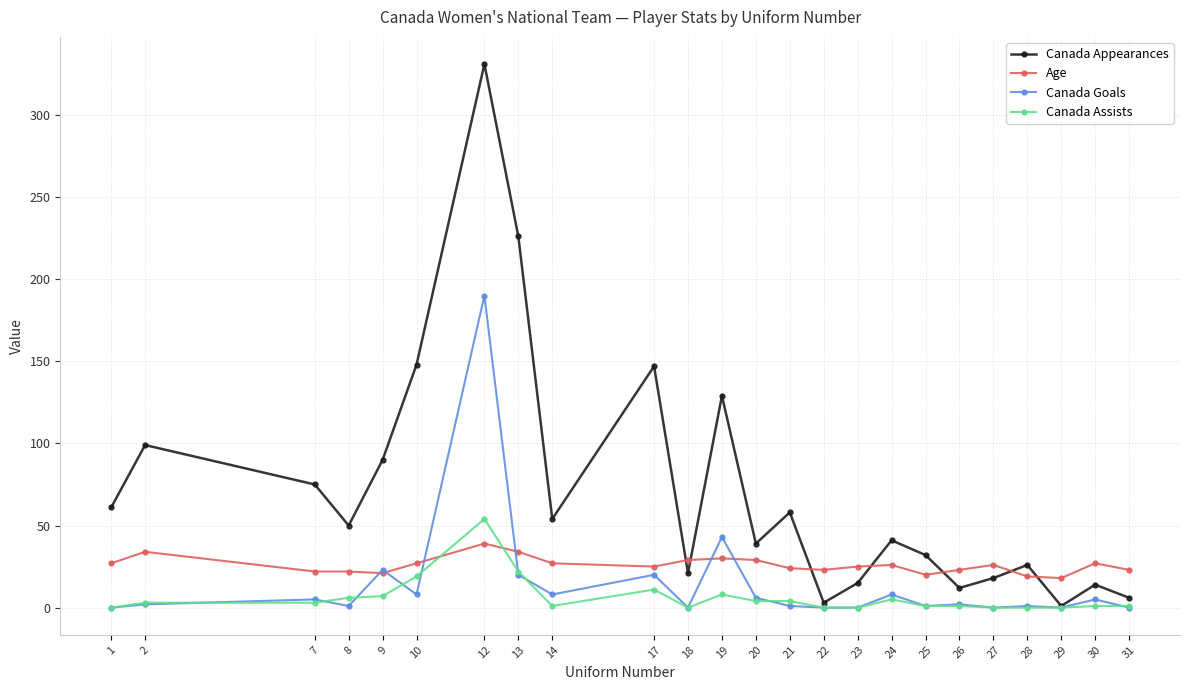

List the series in order of their peak value, lowest first.

Age, Canada Assists, Canada Goals, Canada Appearances